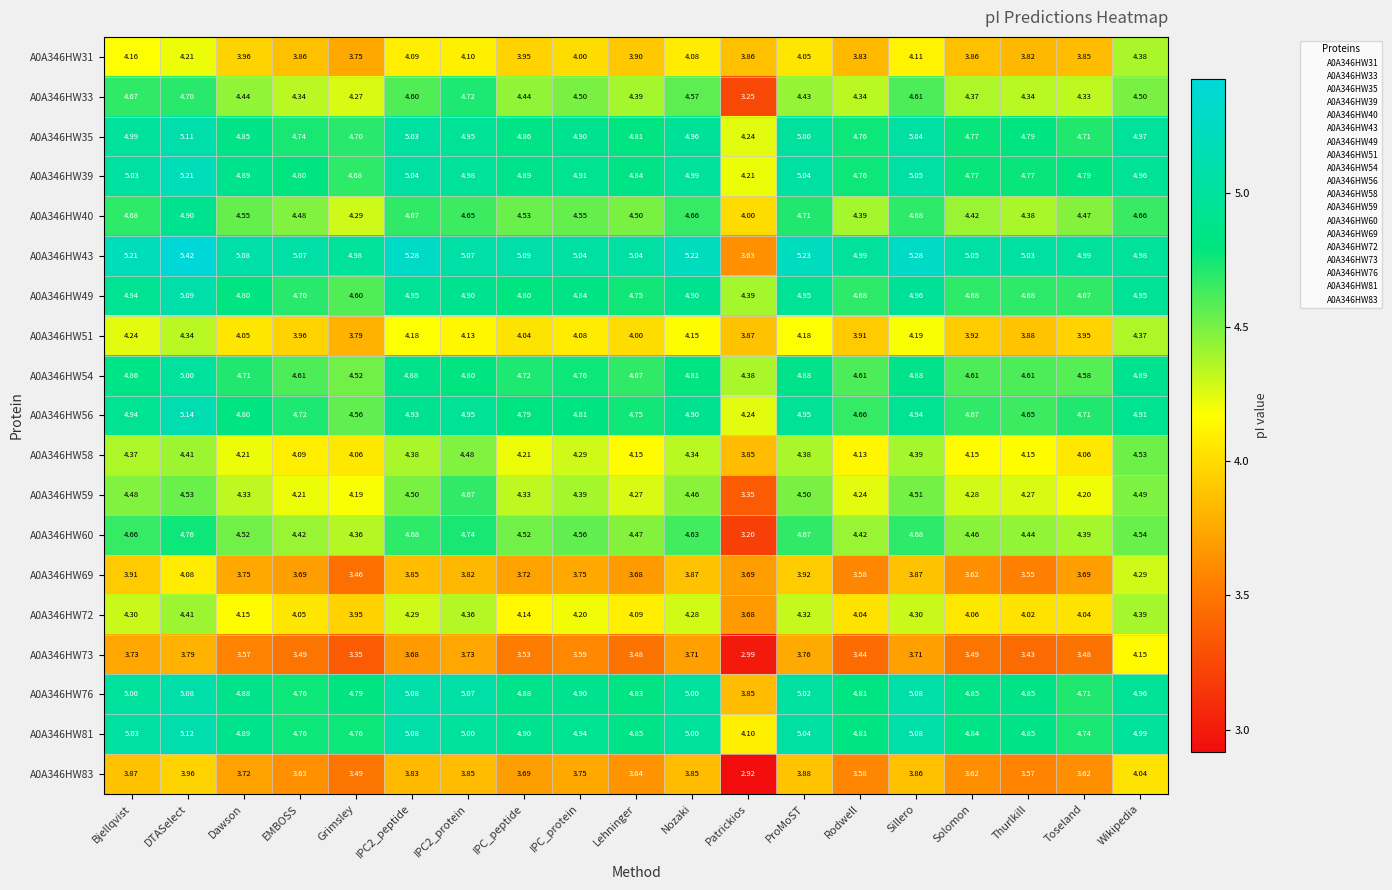

Which series has the largest range (max minus min)?

A0A346HW43